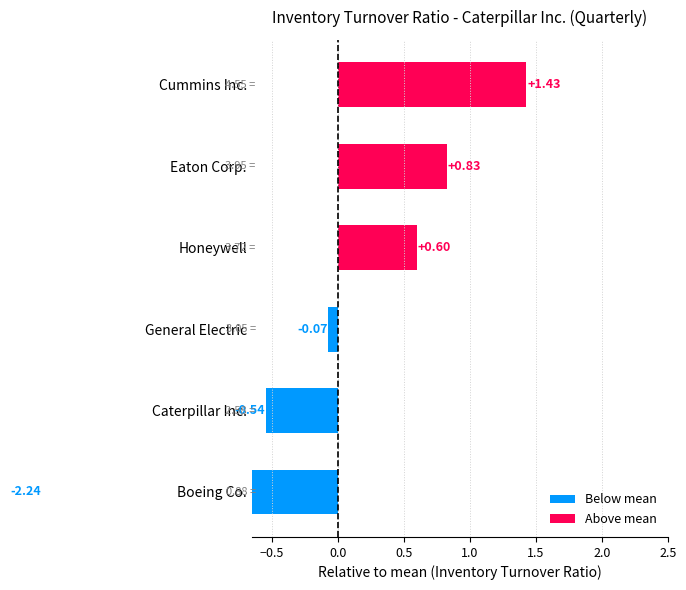

What is the approximate value of Honeywell at 2022-06-30?

4.1